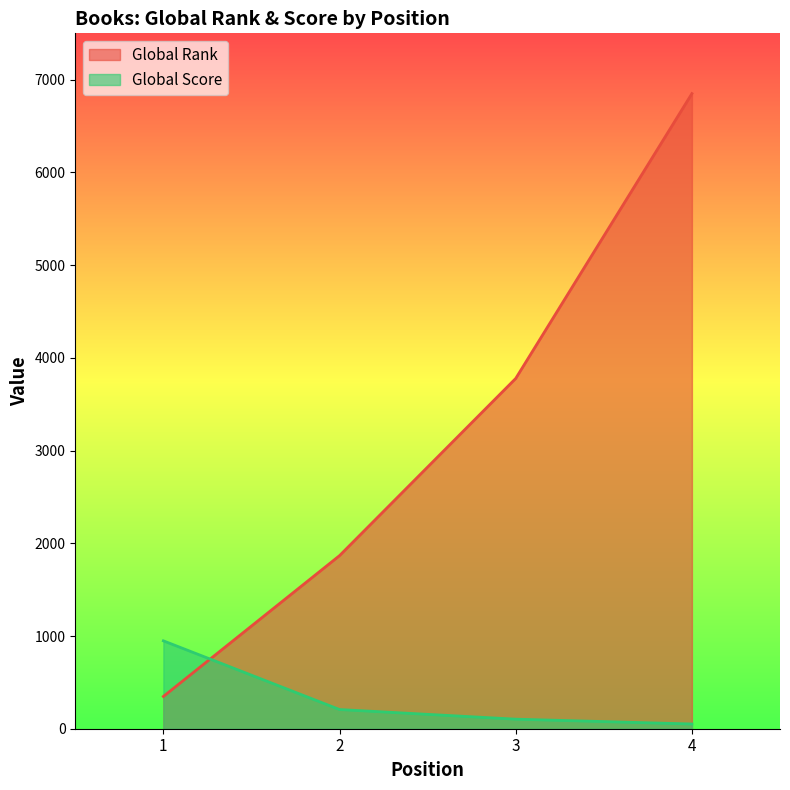

True or false: Global Rank has a value of 2270 at 4.

False